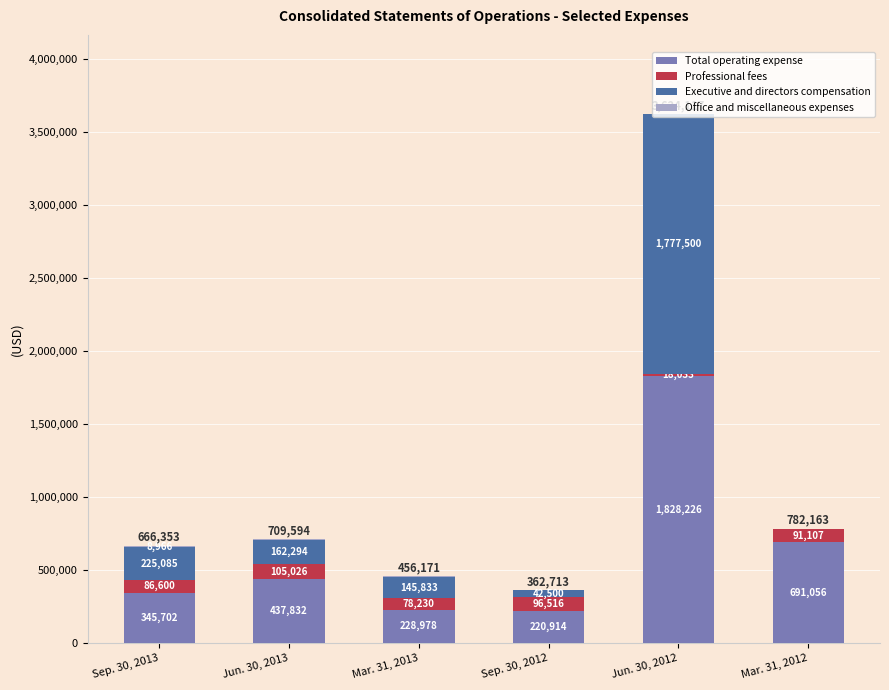

What is the sum of all Total operating expense values?

3752708